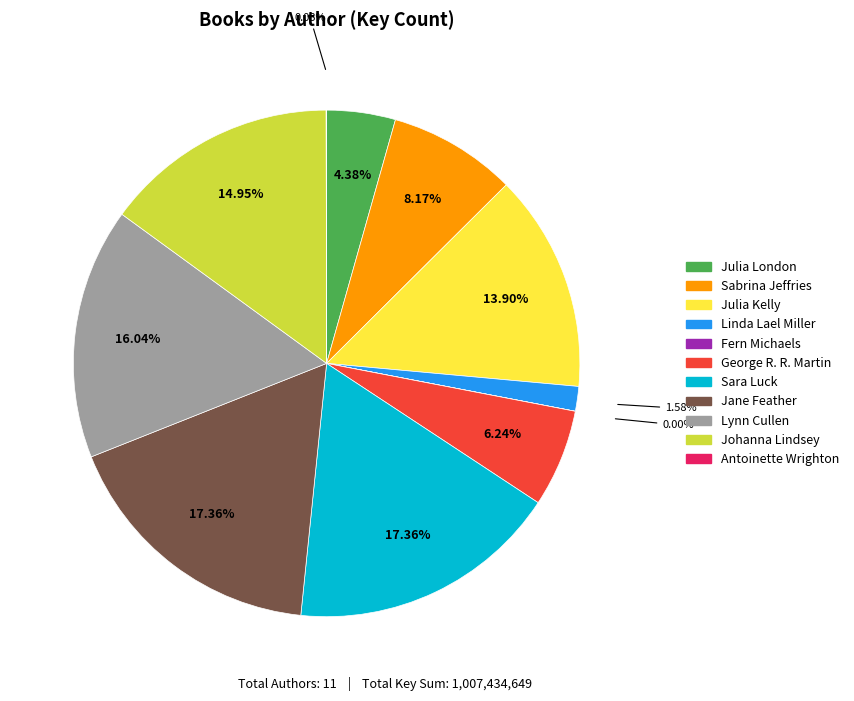

To the nearest percent, what percentage of the pie is Jane Feather?

17%